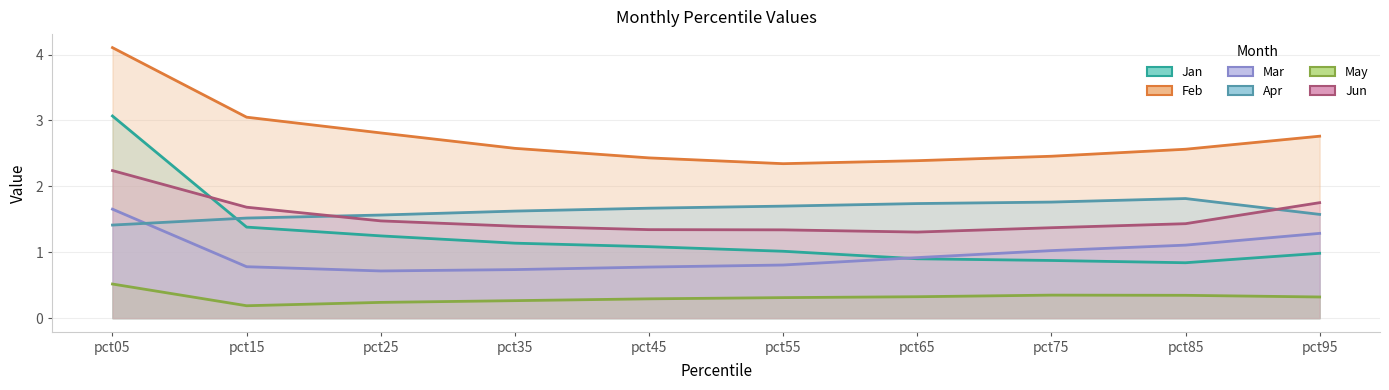

Rank the categories by May value from highest to lowest.

pct05, pct75, pct85, pct65, pct95, pct55, pct45, pct35, pct25, pct15